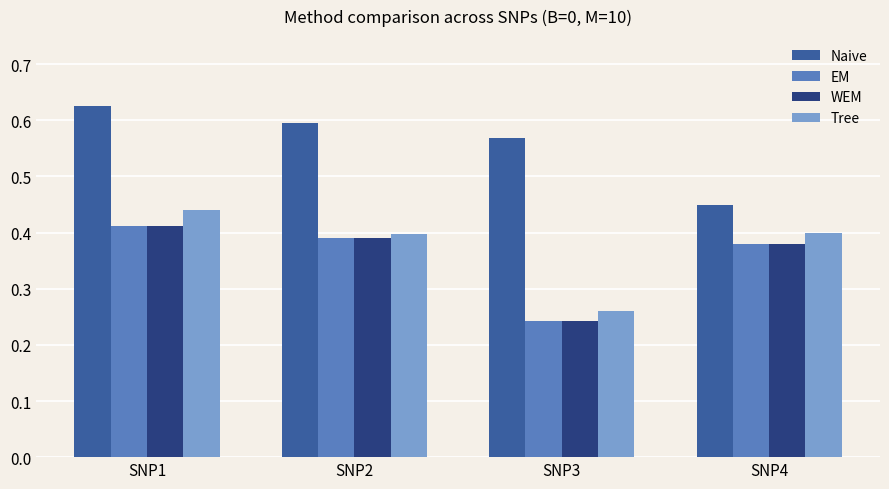

At which category does the chart reach its minimum across all series?

SNP3